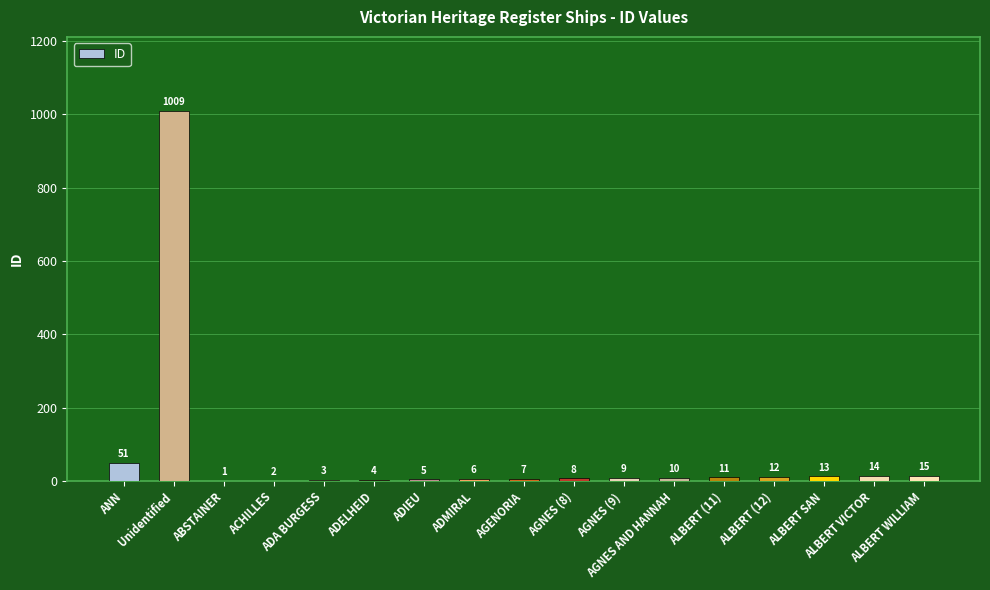

What is the change in value from ACHILLES to ALBERT (12)?

+10